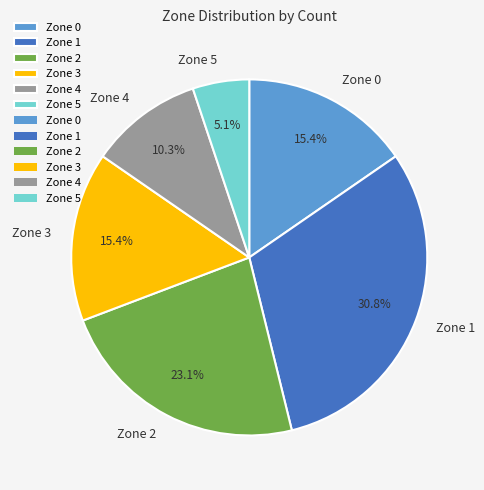

Count the number of slices in the pie.

6